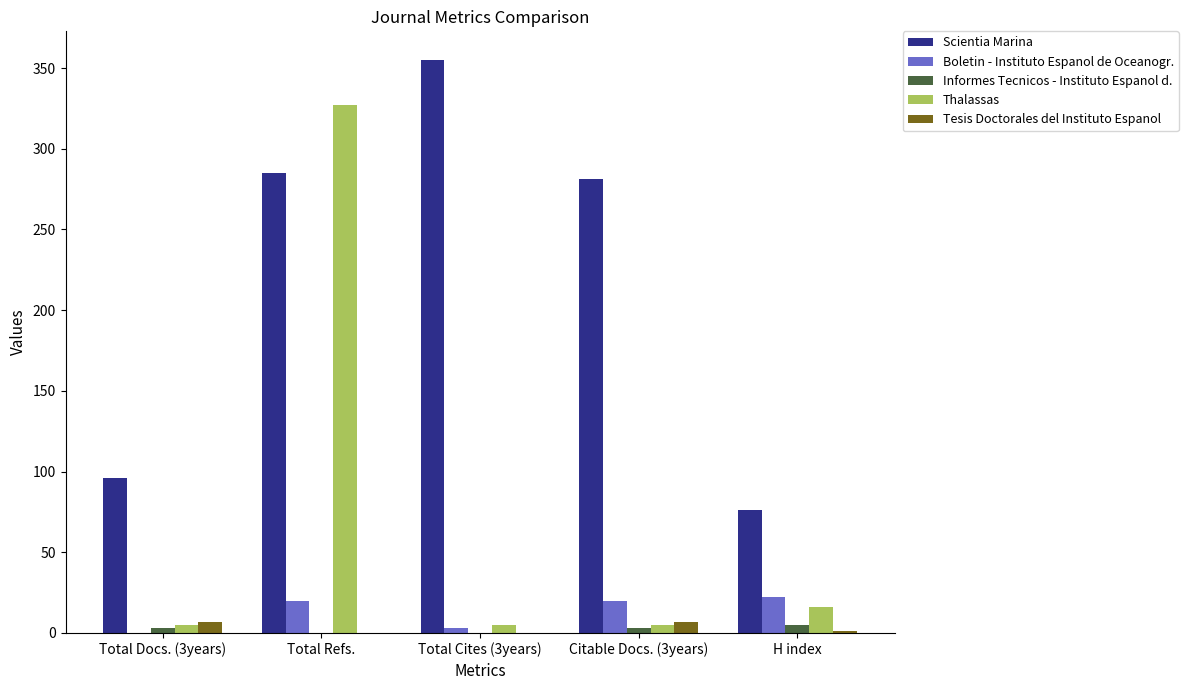

What is the sum of all Scientia Marina values?

1093